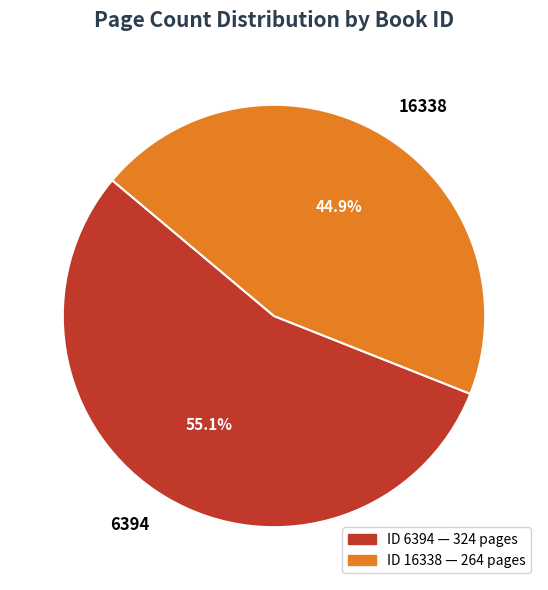

Rank the categories by value from lowest to highest.

16338, 6394